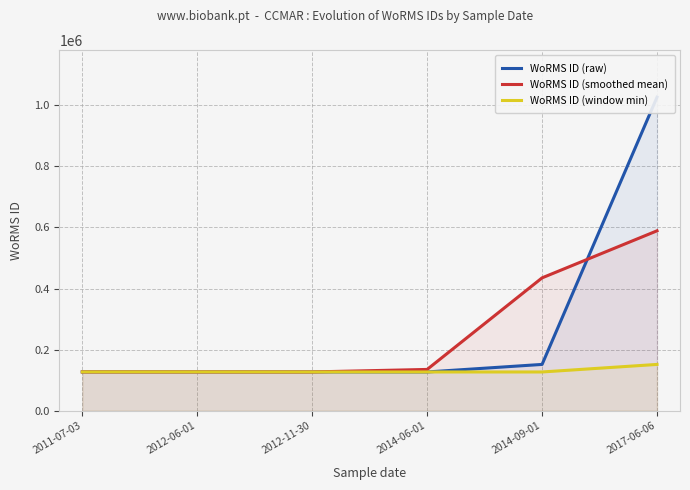

Reading right to left, what are all the values shown in this chart?

WoRMS ID (raw): 1026595	151523	126816	126975	126975	127036
WoRMS ID (smoothed mean): 589059	434978	135104	126922	126995	127005
WoRMS ID (window min): 151523	126816	126816	126816	126975	126975